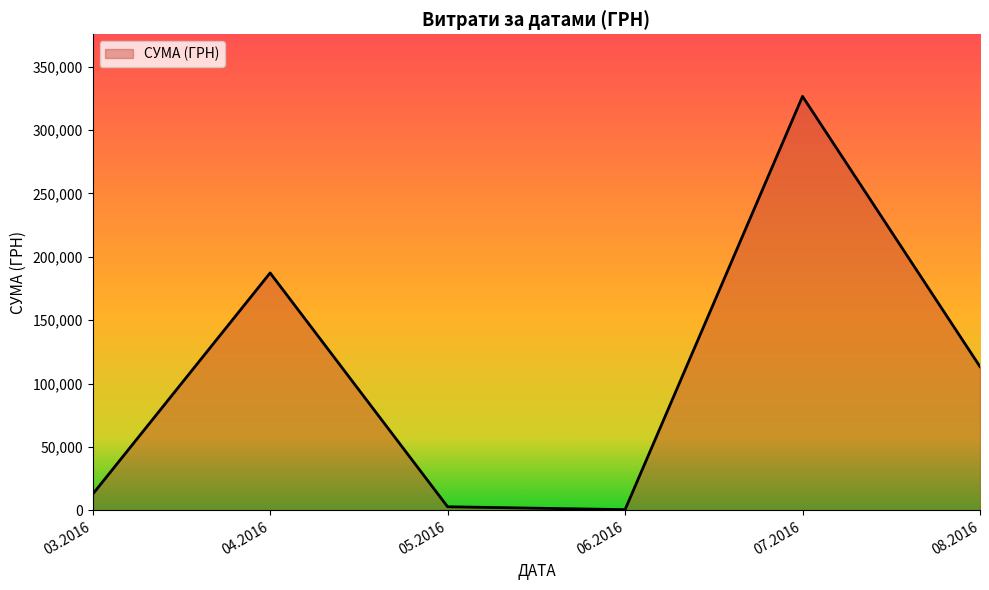

Count the number of data series in this chart.

1